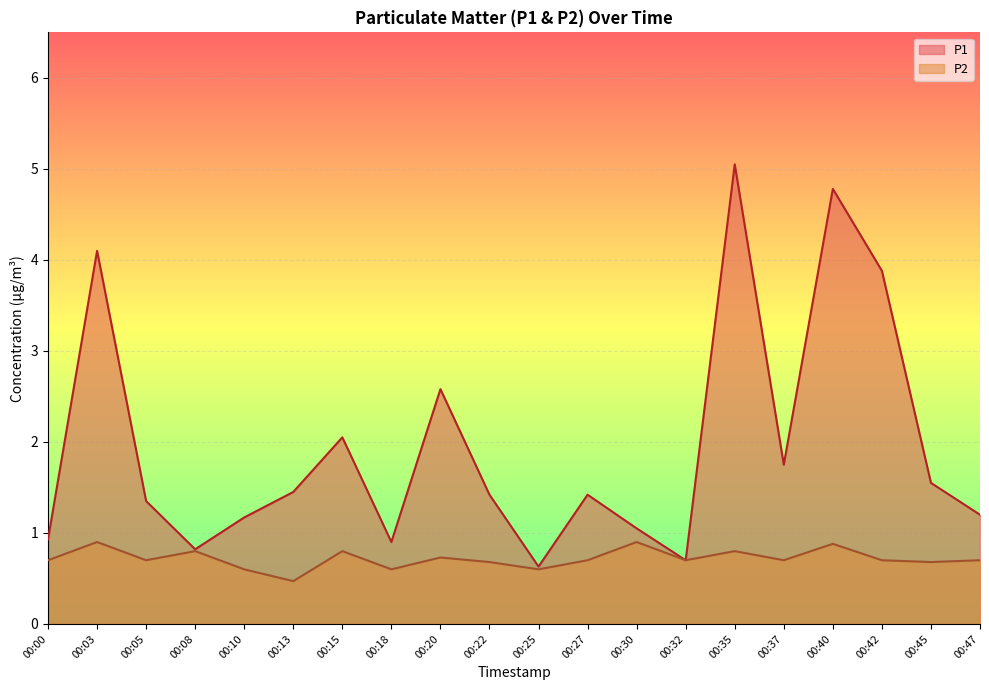

Which has a higher value, 00:03 or 00:42?

00:03